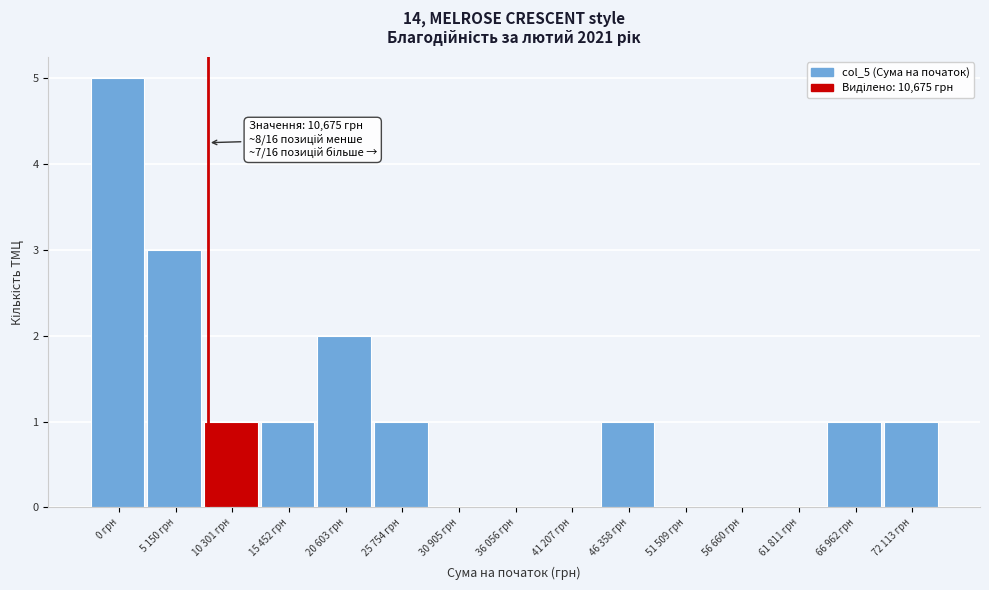

Reading left to right, extract all data points from this chart.

0 грн=5	5 150 грн=3	10 301 грн=1	15 452 грн=1	20 603 грн=2	25 754 грн=1	30 905 грн=0	36 056 грн=0	41 207 грн=0	46 358 грн=1	51 509 грн=0	56 660 грн=0	61 811 грн=0	66 962 грн=1	72 113 грн=1